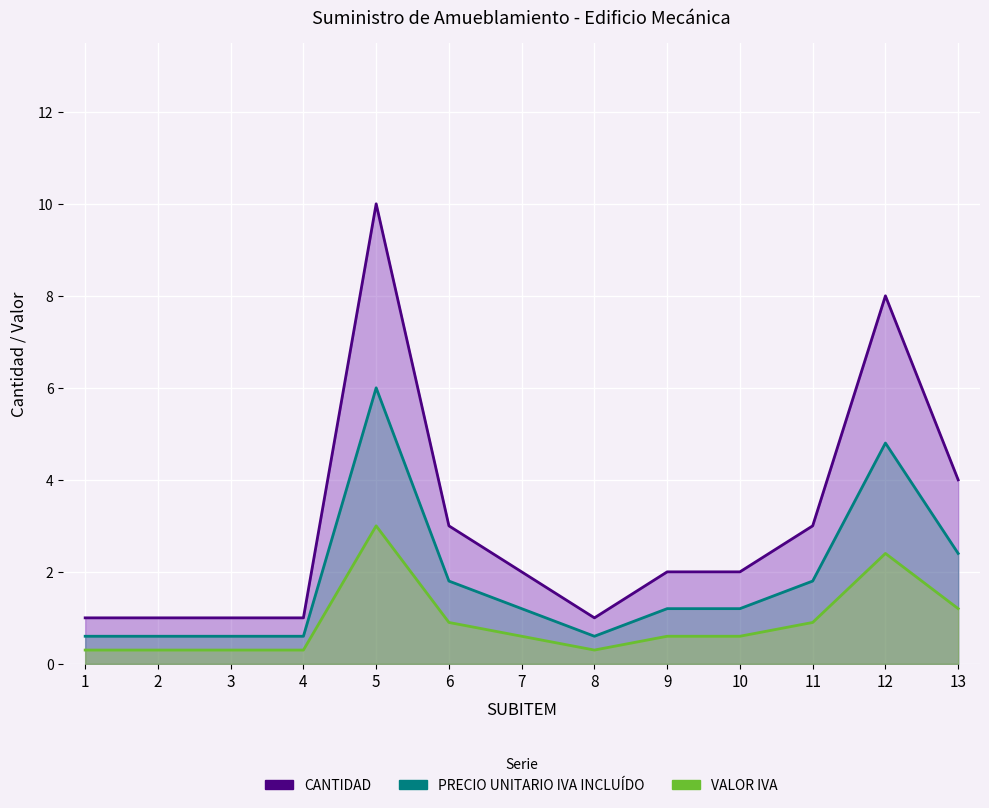

How many distinct data groups are displayed?

3